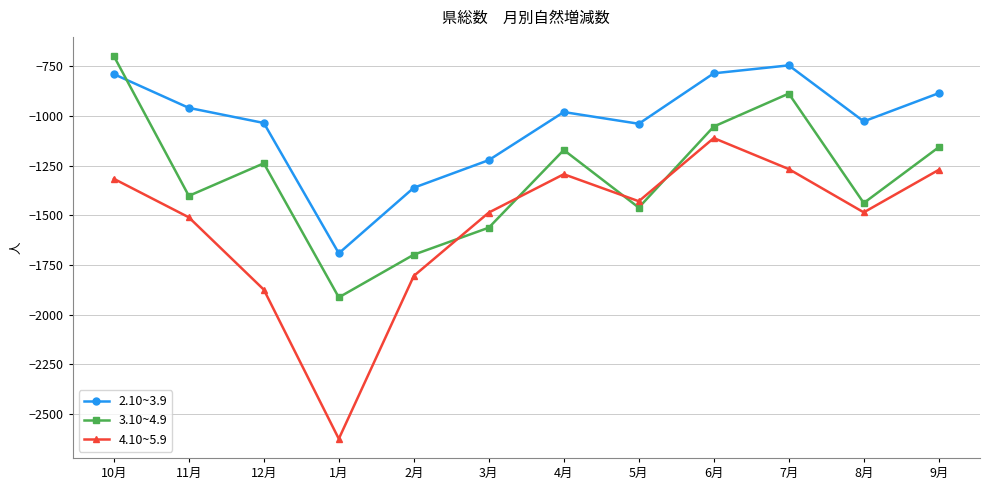

What are all the series names shown in the legend?

2.10~3.9, 3.10~4.9, 4.10~5.9